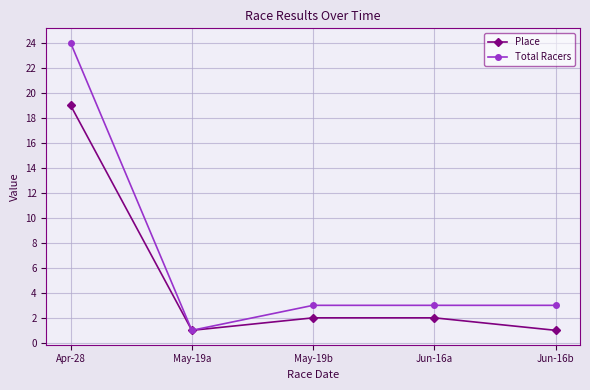

Which series has the largest total across all categories?

Total Racers